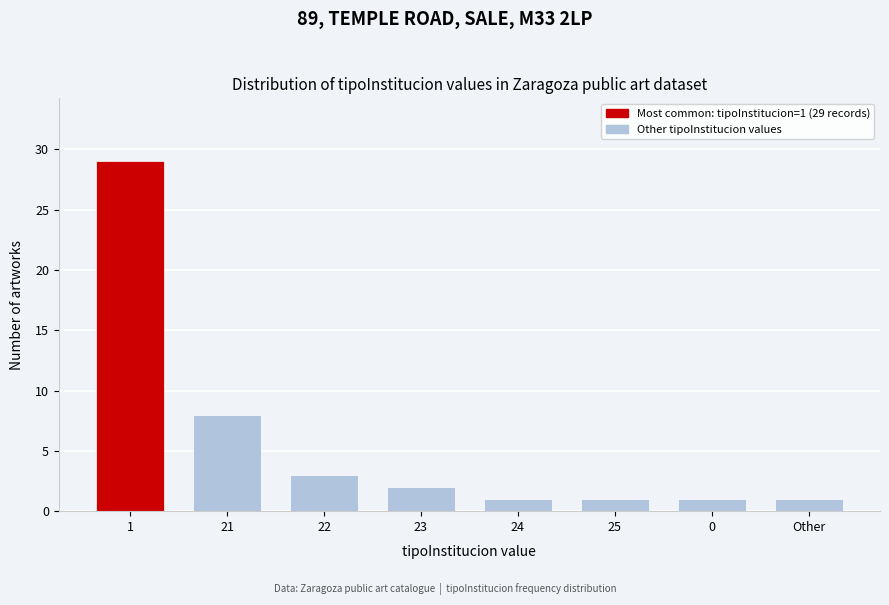

Reading left to right, extract all data points from this chart.

29	8	3	2	1	1	1	1